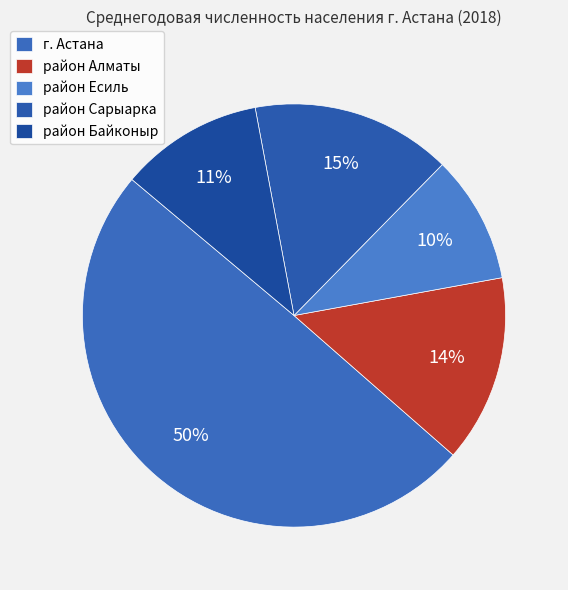

Which category has the biggest portion of the pie?

г. Астана